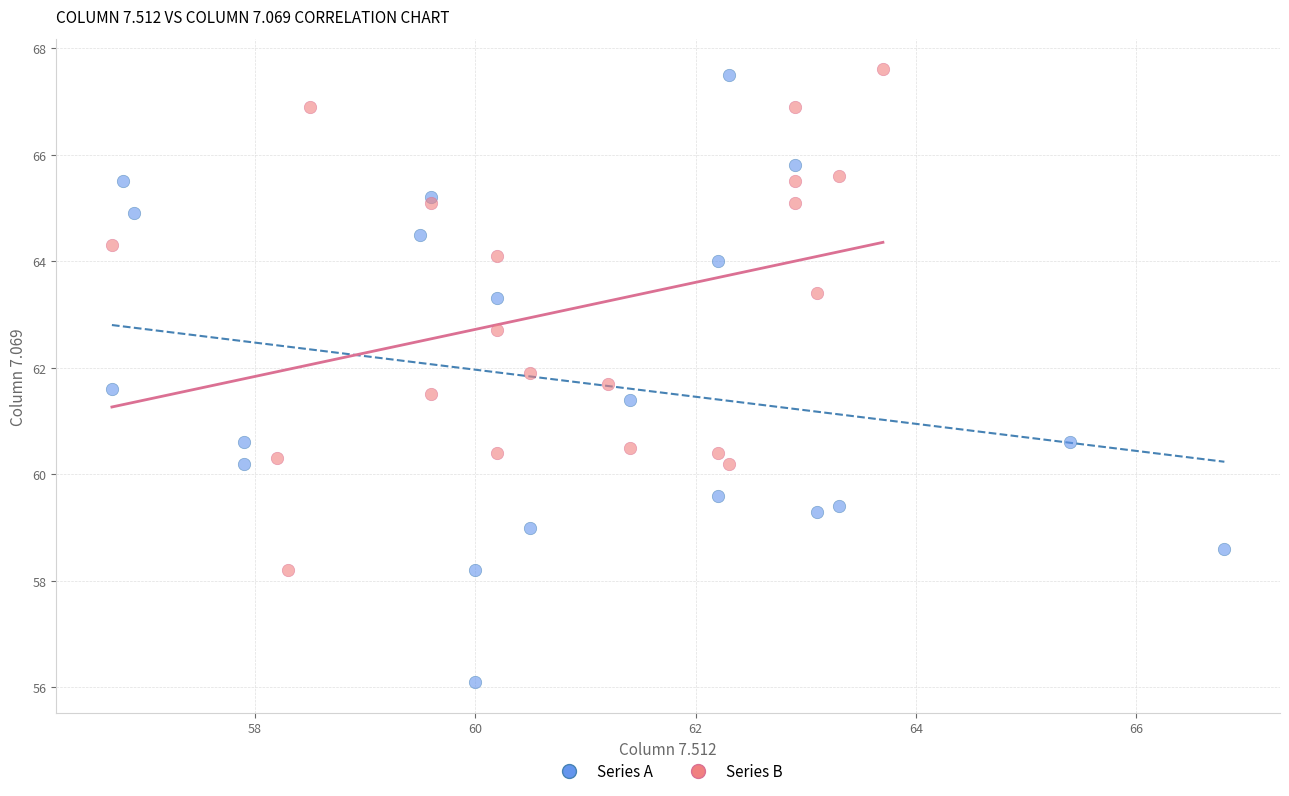

Which series has the widest spread of Y values?

Series A